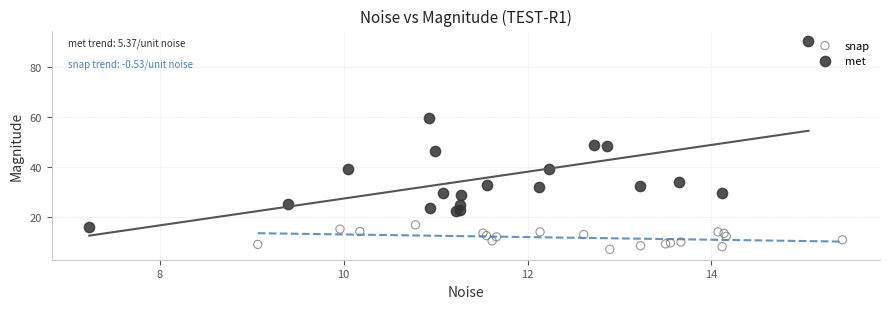

Which series has the largest Y range (max minus min)?

met